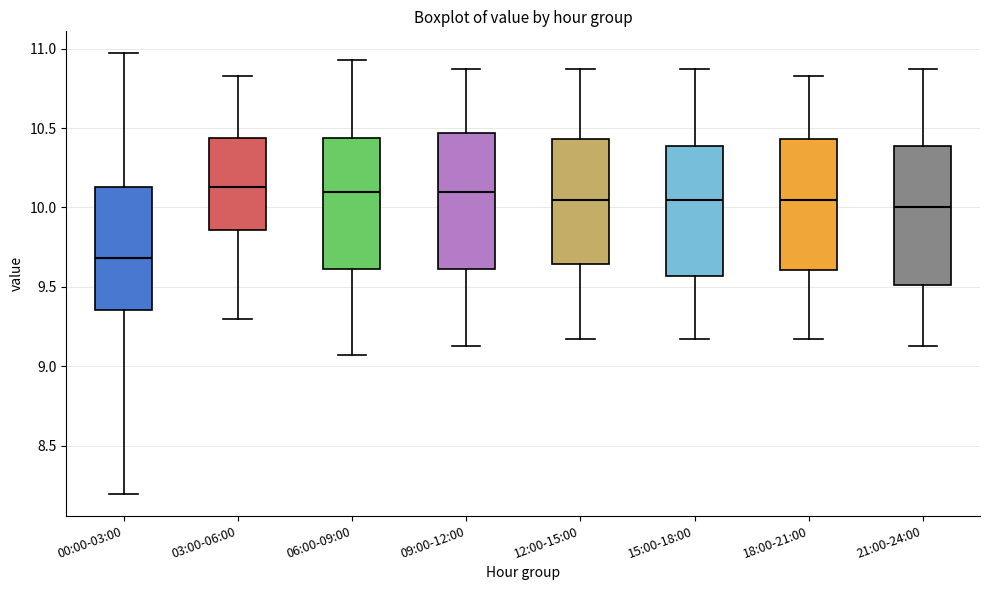

Reading left to right, read every box against the y-axis: the position of its median line, the range the box covers, and the ends of its whiskers. The values are not printed on the chart, so give them approximately, as read against the axis.

00:00-03:00: median 9.70, box 9.35 to 10.15, whiskers 8.20 to 10.95
03:00-06:00: median 10.15, box 9.85 to 10.45, whiskers 9.30 to 10.85
06:00-09:00: median 10.10, box 9.60 to 10.45, whiskers 9.05 to 10.95
09:00-12:00: median 10.10, box 9.60 to 10.45, whiskers 9.15 to 10.85
12:00-15:00: median 10.05, box 9.65 to 10.45, whiskers 9.15 to 10.85
15:00-18:00: median 10.05, box 9.55 to 10.40, whiskers 9.15 to 10.85
18:00-21:00: median 10.05, box 9.60 to 10.45, whiskers 9.15 to 10.85
21:00-24:00: median 10.00, box 9.50 to 10.40, whiskers 9.15 to 10.85